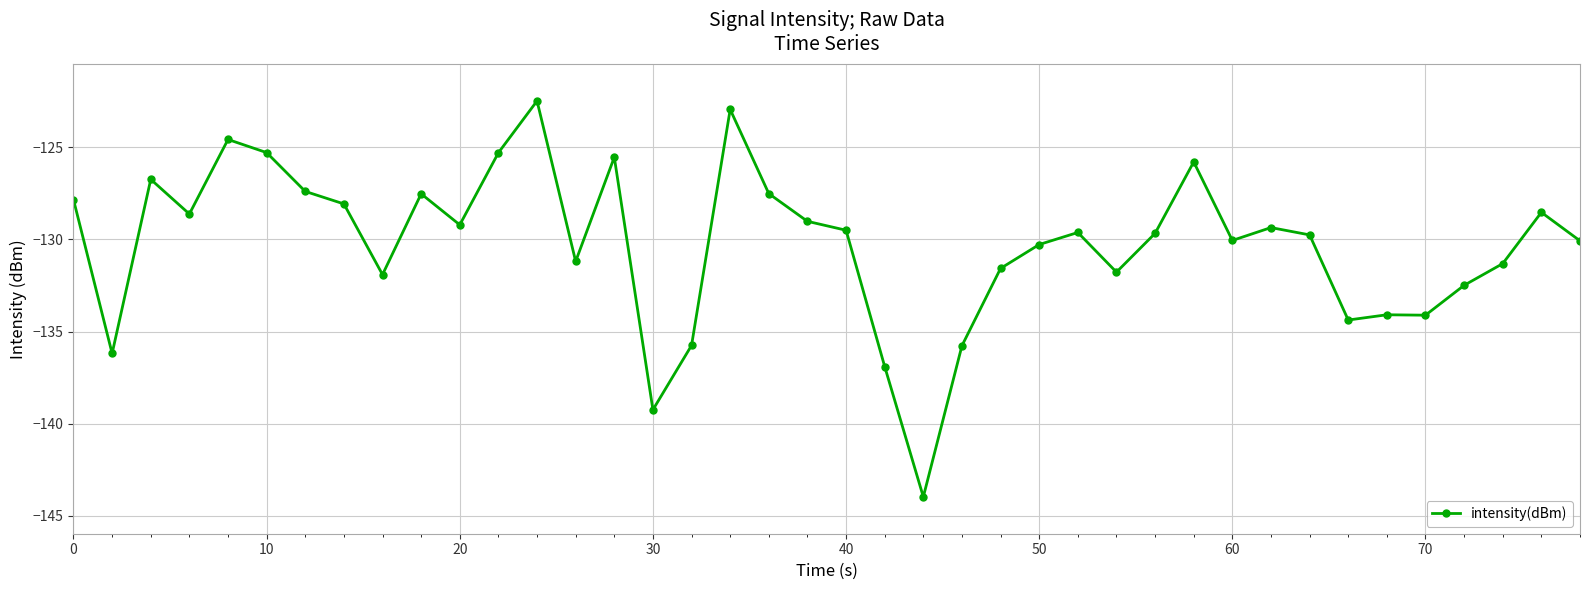

What is the sum of all values?

-5211.3